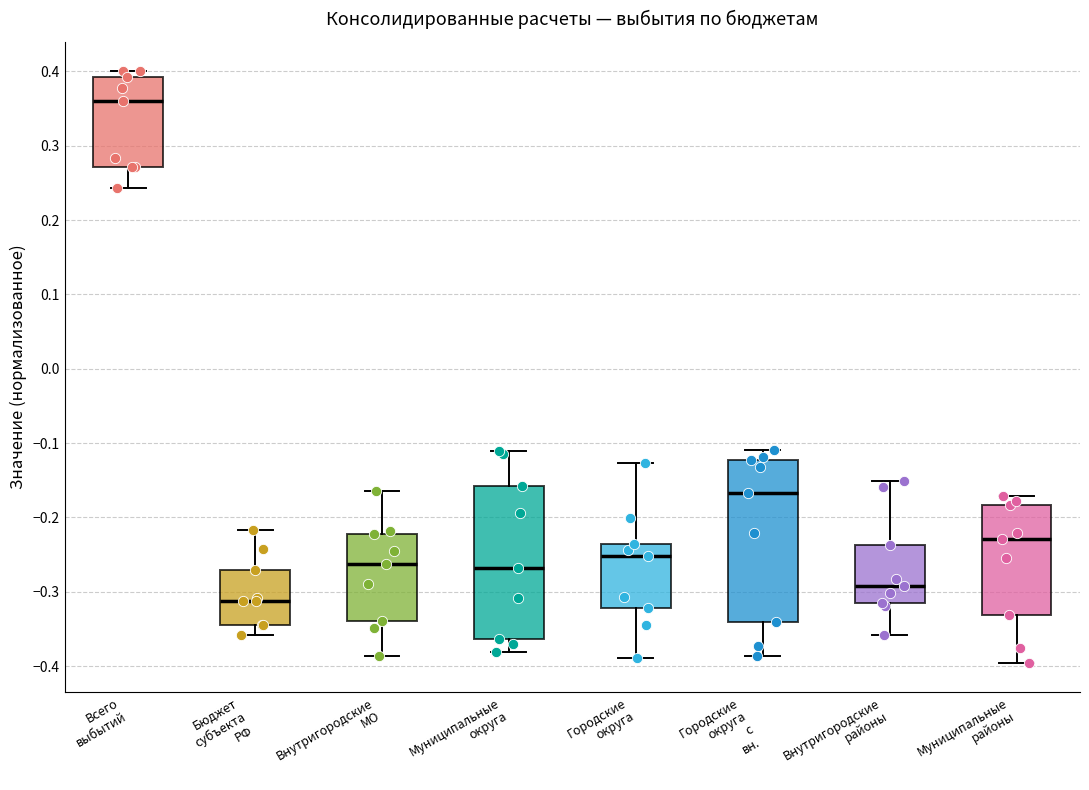

Where does the upper whisker of the box for Муниципальные округа end on the y-axis? The values are not printed on the chart, so give them approximately, as read against the axis.

-0.11